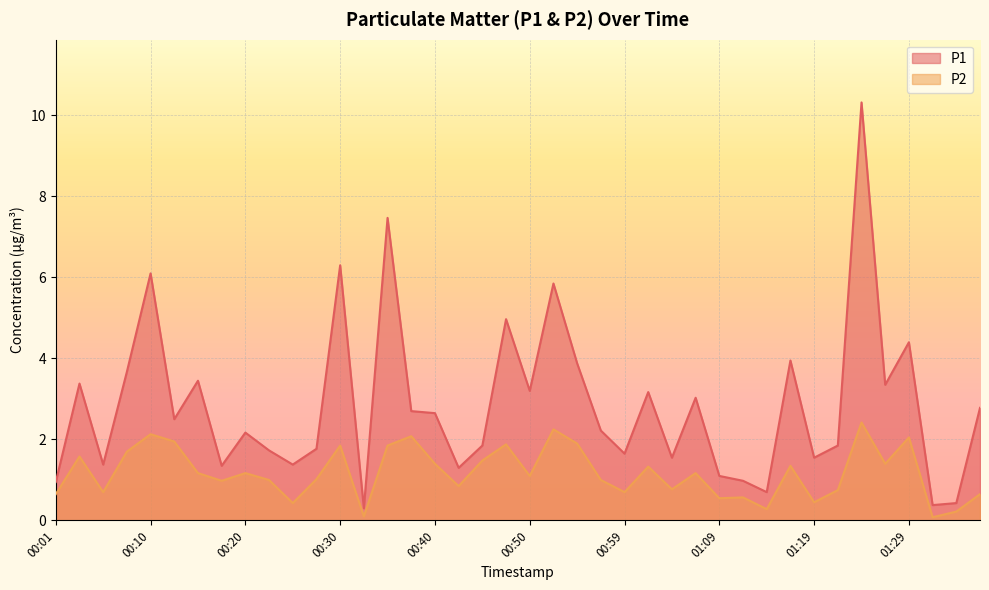

Reading left to right, what are all the values shown in this chart?

P1: 00:01=0.9	00:03=3.4	00:06=1.4	00:08=3.7	00:10=6.1	00:13=2.5	00:15=3.5	00:18=1.4	00:20=2.2	00:23=1.7	00:25=1.4	00:28=1.8	00:30=6.3	00:33=0.3	00:35=7.5	00:37=2.7	00:40=2.6	00:42=1.3	00:45=1.9	00:47=5.0	00:50=3.2	00:52=5.8	00:54=3.9	00:57=2.2	00:59=1.6	01:02=3.2	01:04=1.6	01:07=3.0	01:09=1.1	01:12=1.0	01:14=0.7	01:16=4.0	01:19=1.6	01:21=1.9	01:24=10.3	01:26=3.4	01:29=4.4	01:31=0.4	01:34=0.4	01:36=2.8
P2: 00:01=0.7	00:03=1.6	00:06=0.7	00:08=1.7	00:10=2.1	00:13=1.9	00:15=1.2	00:18=1.0	00:20=1.2	00:23=1.0	00:25=0.4	00:28=1.0	00:30=1.9	00:33=0.1	00:35=1.9	00:37=2.1	00:40=1.4	00:42=0.8	00:45=1.5	00:47=1.9	00:50=1.1	00:52=2.2	00:54=1.9	00:57=1.0	00:59=0.7	01:02=1.3	01:04=0.8	01:07=1.2	01:09=0.6	01:12=0.6	01:14=0.3	01:16=1.4	01:19=0.5	01:21=0.8	01:24=2.4	01:26=1.4	01:29=2.0	01:31=0.1	01:34=0.2	01:36=0.7